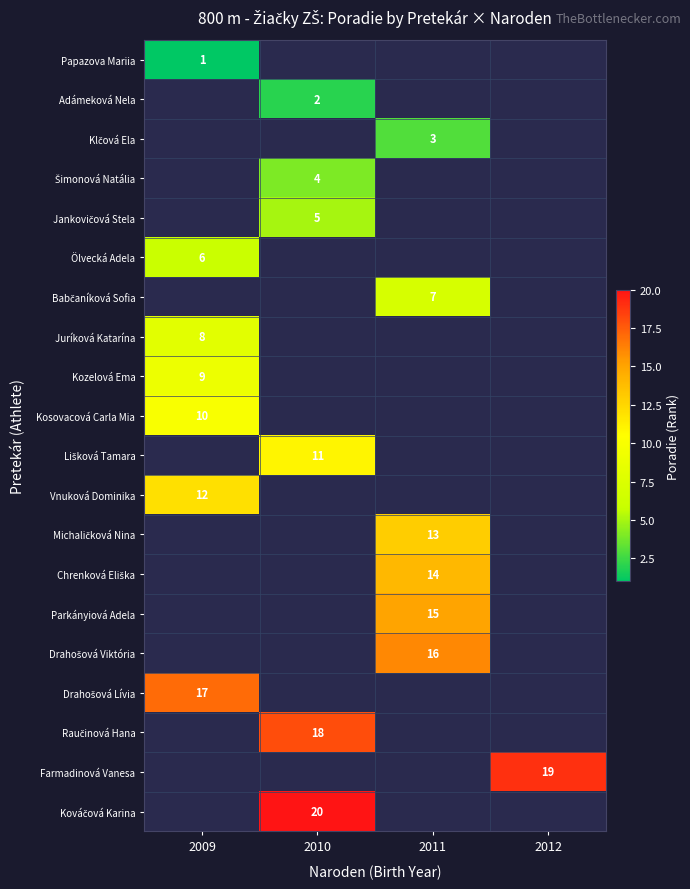

Count the number of categories in the chart.

4